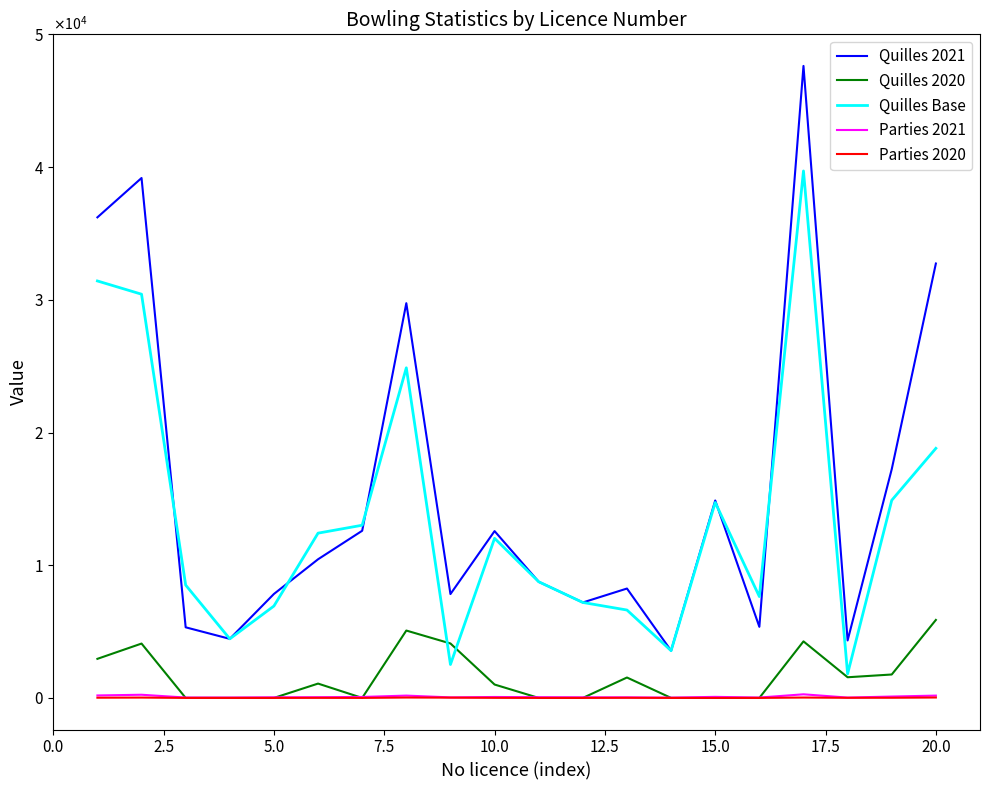

Does the chart have visible grid lines?

No